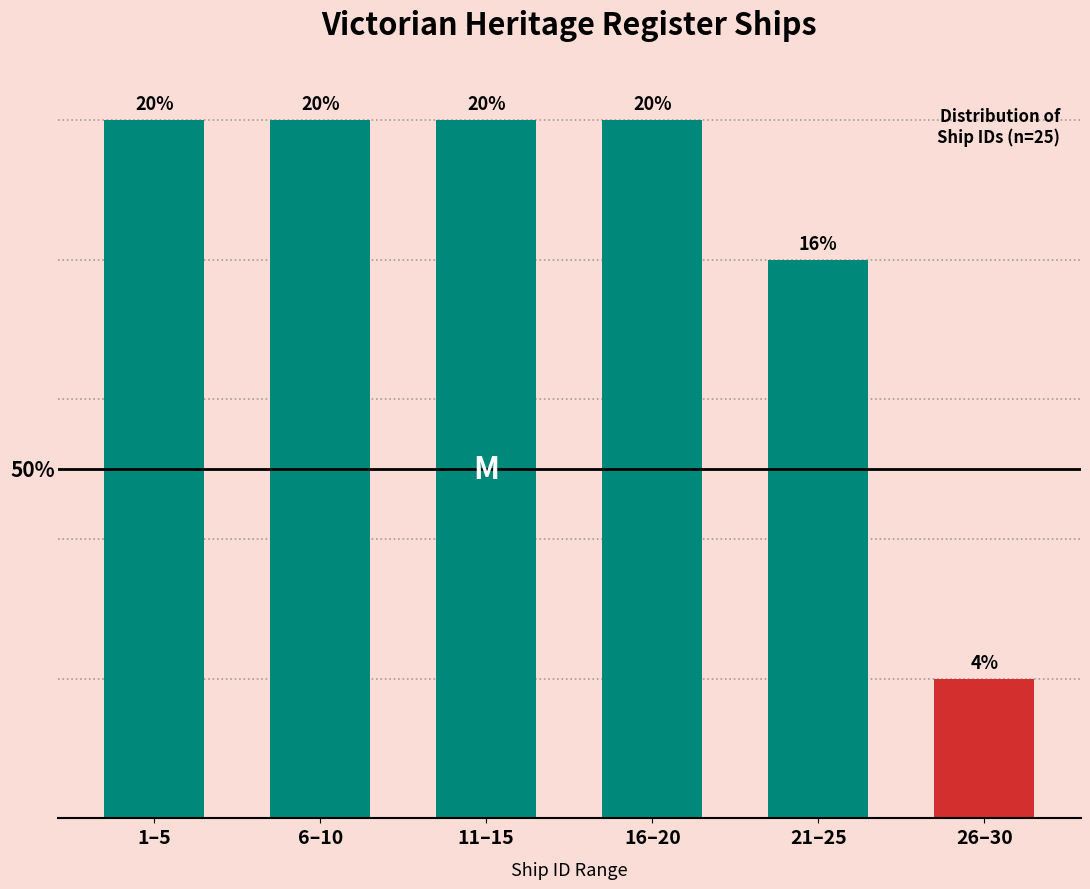

Are the bars horizontal?

No